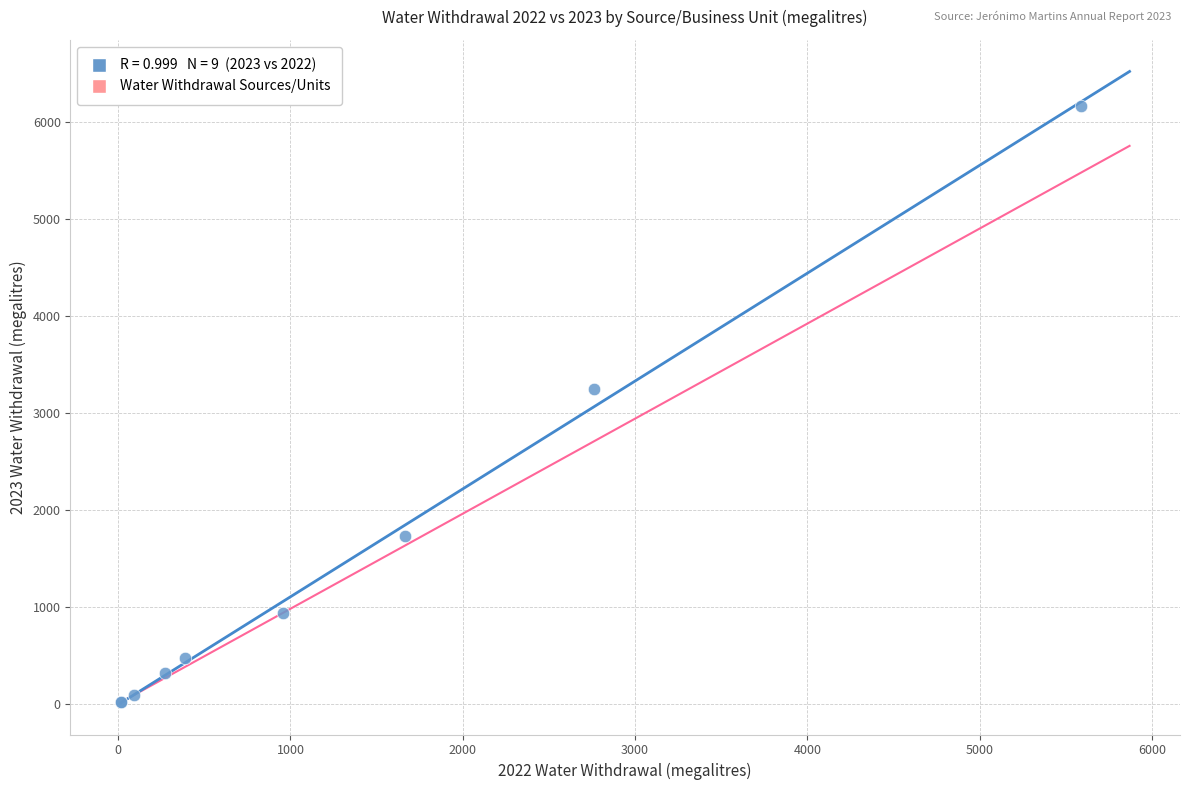

What Y value in the scatter plot is closest to 3092?

3250.1